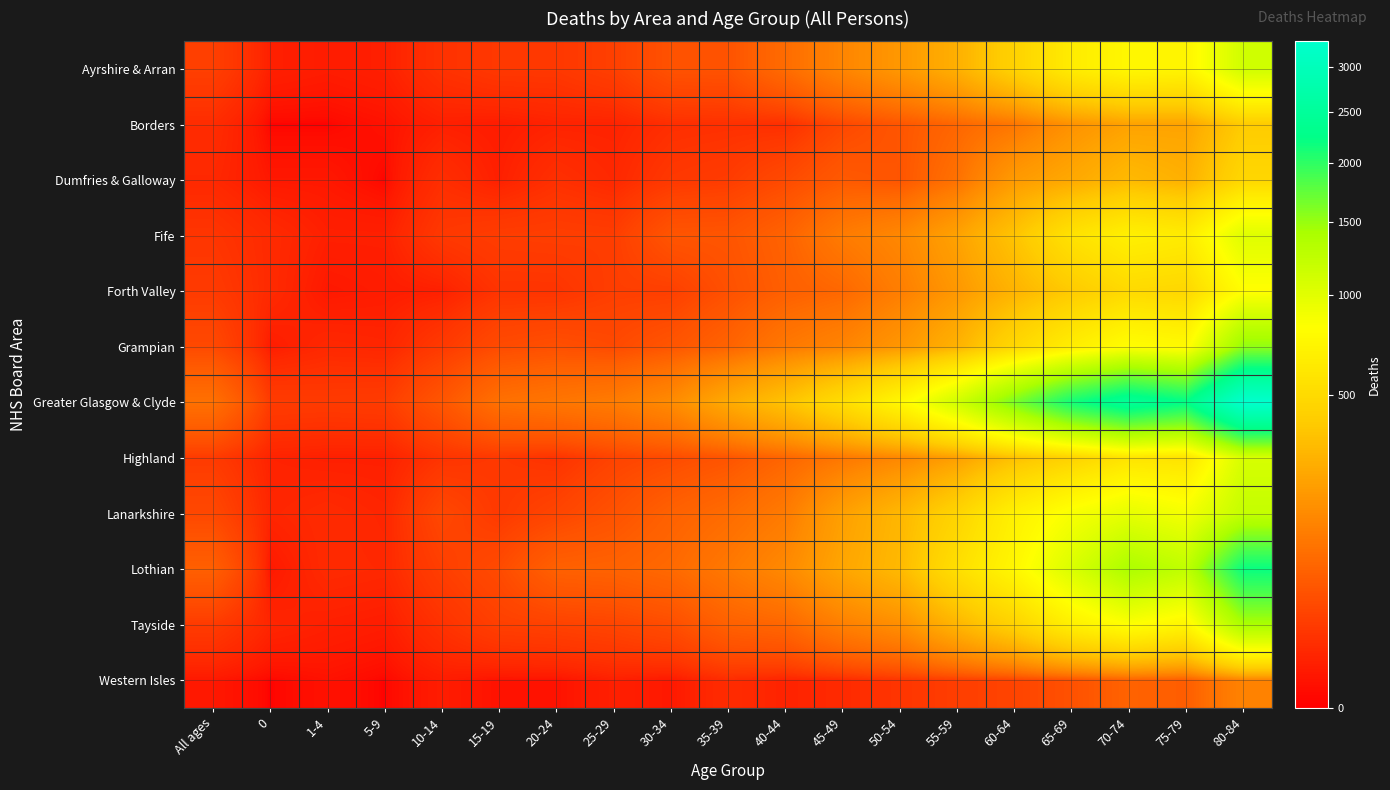

Which series has the largest range (max minus min)?

Greater Glasgow & Clyde